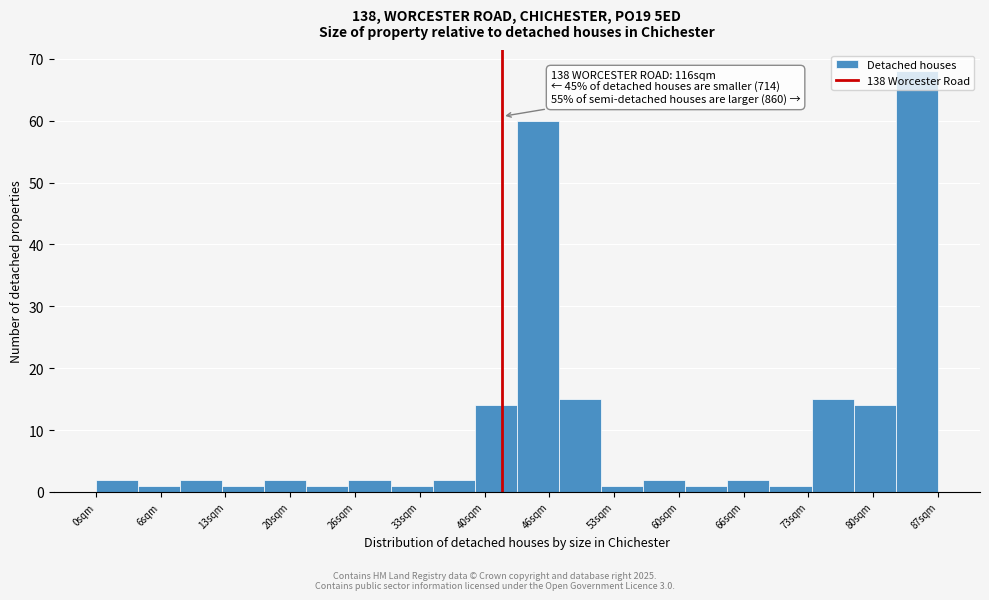

Over which range of the x-axis is the bar tallest?

83 to 87